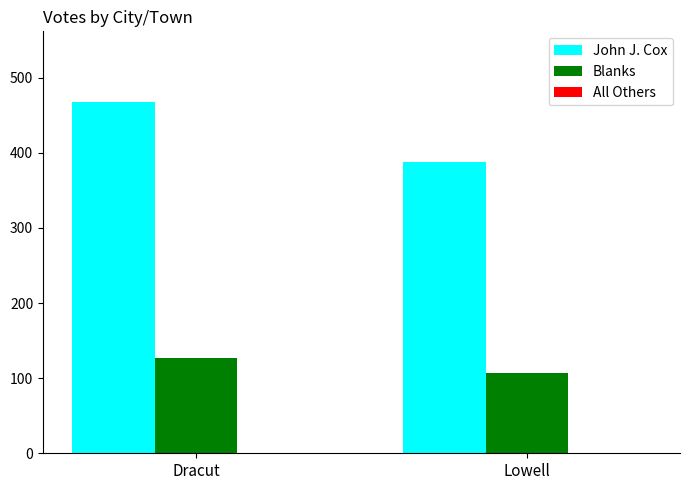

What is the value of the John J. Cox bar at the 2nd from the left?

388